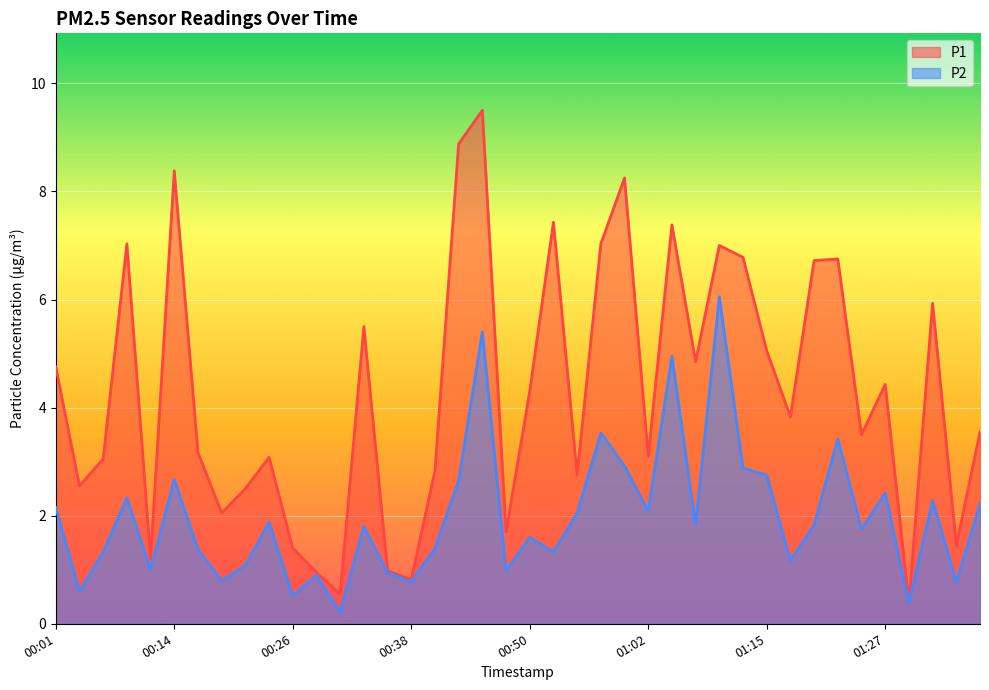

List the labels in order of P2 value, smallest first.

00:31, 01:29, 00:26, 00:04, 00:38, 01:34, 00:19, 00:28, 00:36, 00:48, 00:11, 00:21, 01:17, 00:06, 00:53, 00:16, 00:40, 00:50, 01:24, 00:33, 01:07, 01:20, 00:23, 00:55, 01:02, 00:01, 01:37, 01:32, 00:09, 01:27, 00:43, 00:14, 01:15, 01:12, 01:00, 01:22, 00:58, 01:05, 00:45, 01:10